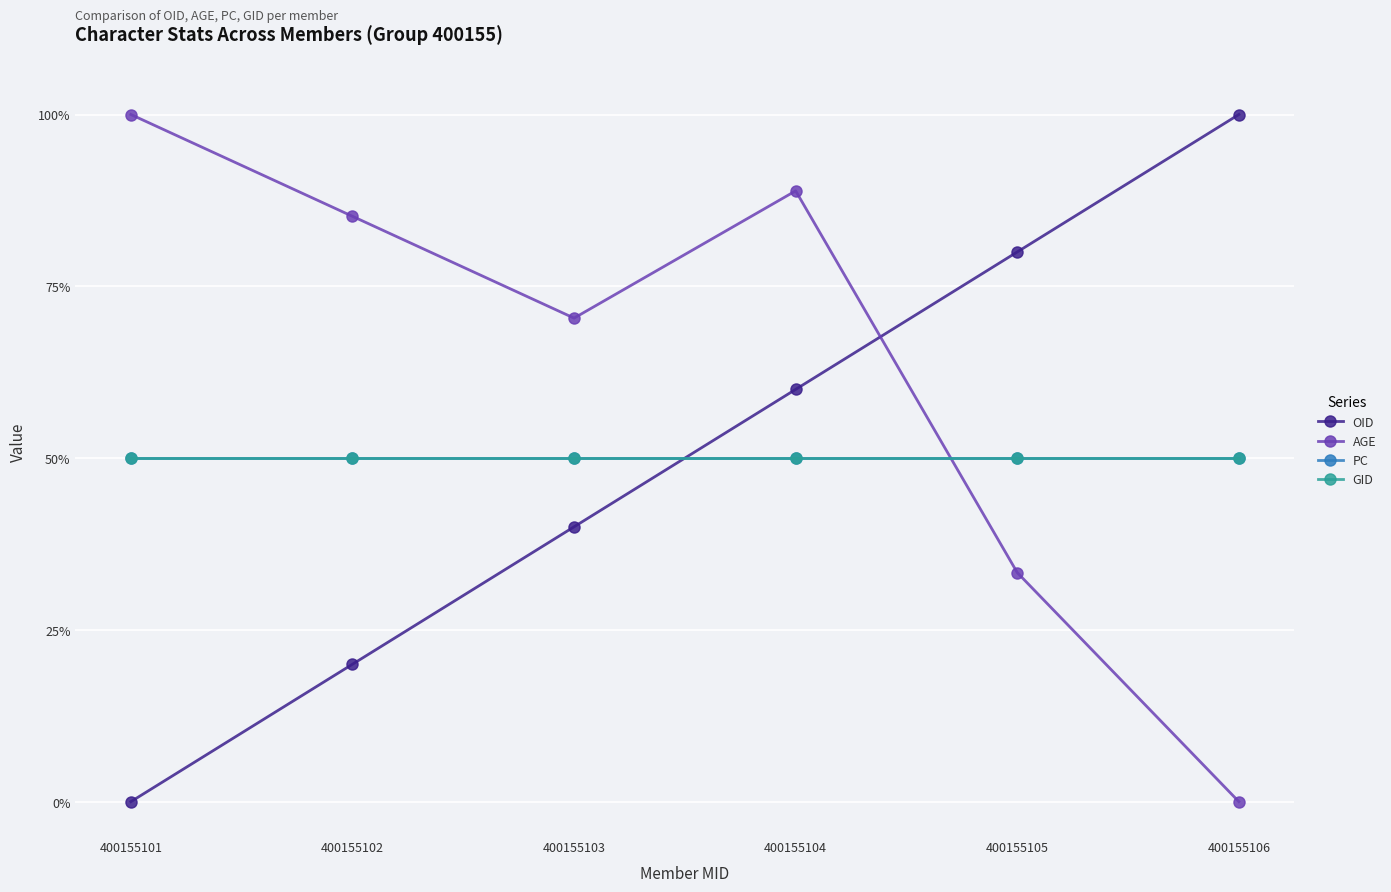

Is this an area chart (filled region under the line)?

No